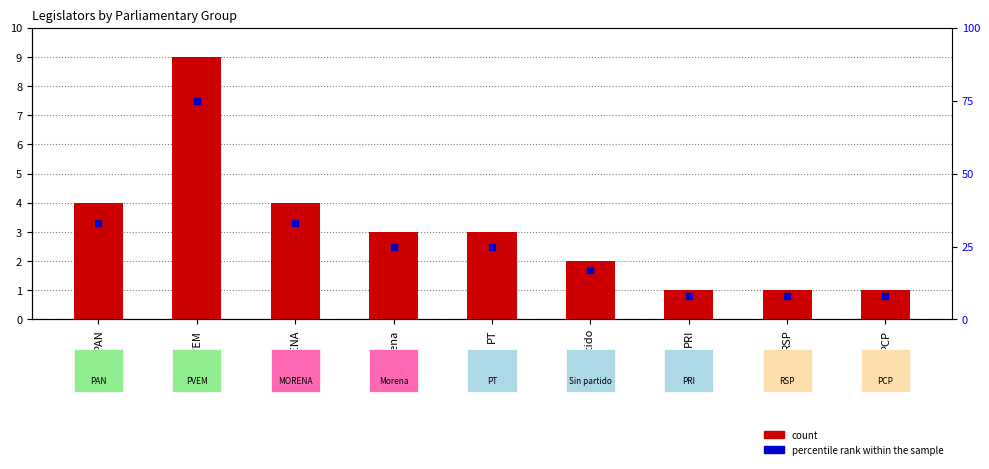

Which series has the largest Y range (max minus min)?

percentile rank within the sample